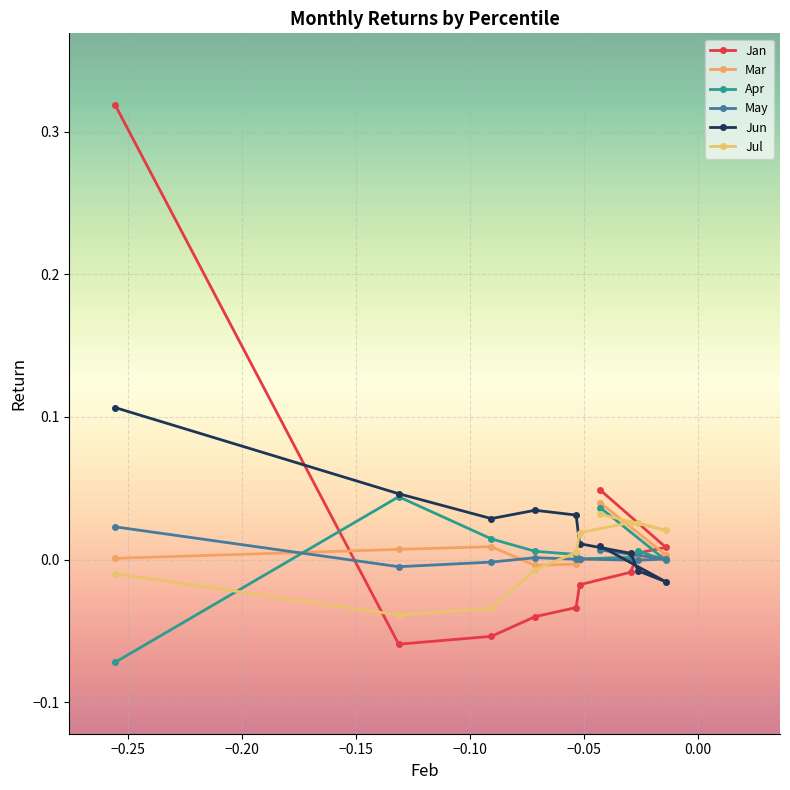

How many data points in Jan are above 0?

4